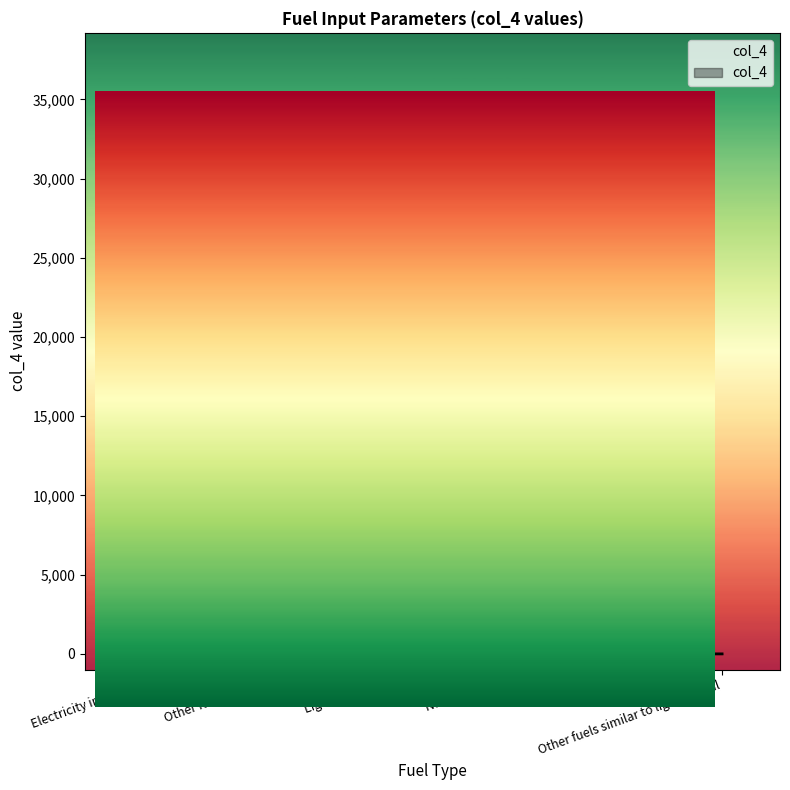

What is the greatest value displayed?

34200.0